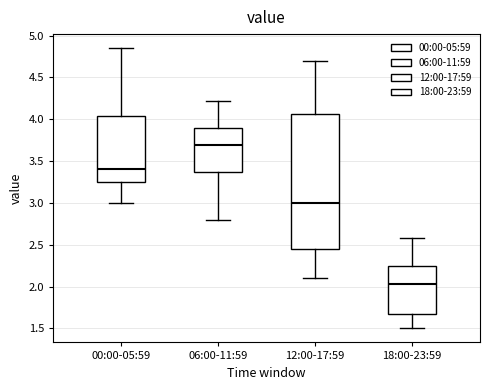

Reading left to right, read every box against the y-axis: the position of its median line, the range the box covers, and the ends of its whiskers. The values are not printed on the chart, so give them approximately, as read against the axis.

00:00-05:59: median 3.40, box 3.25 to 4.05, whiskers 3.00 to 4.85
06:00-11:59: median 3.70, box 3.35 to 3.90, whiskers 2.80 to 4.20
12:00-17:59: median 3.00, box 2.45 to 4.05, whiskers 2.10 to 4.70
18:00-23:59: median 2.05, box 1.65 to 2.25, whiskers 1.50 to 2.60